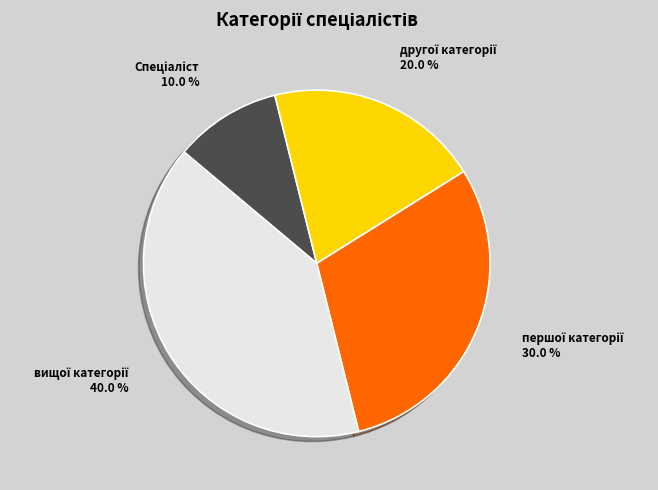

Is there a majority slice in this chart?

No